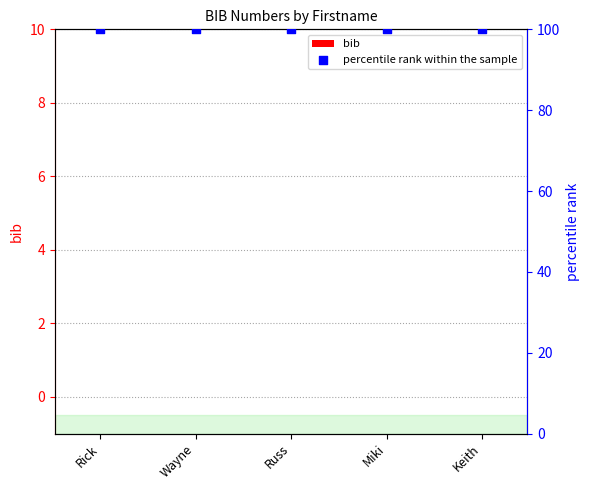

Is the value of percentile rank within the sample at Miki greater than the value of bib at Miki?

Yes